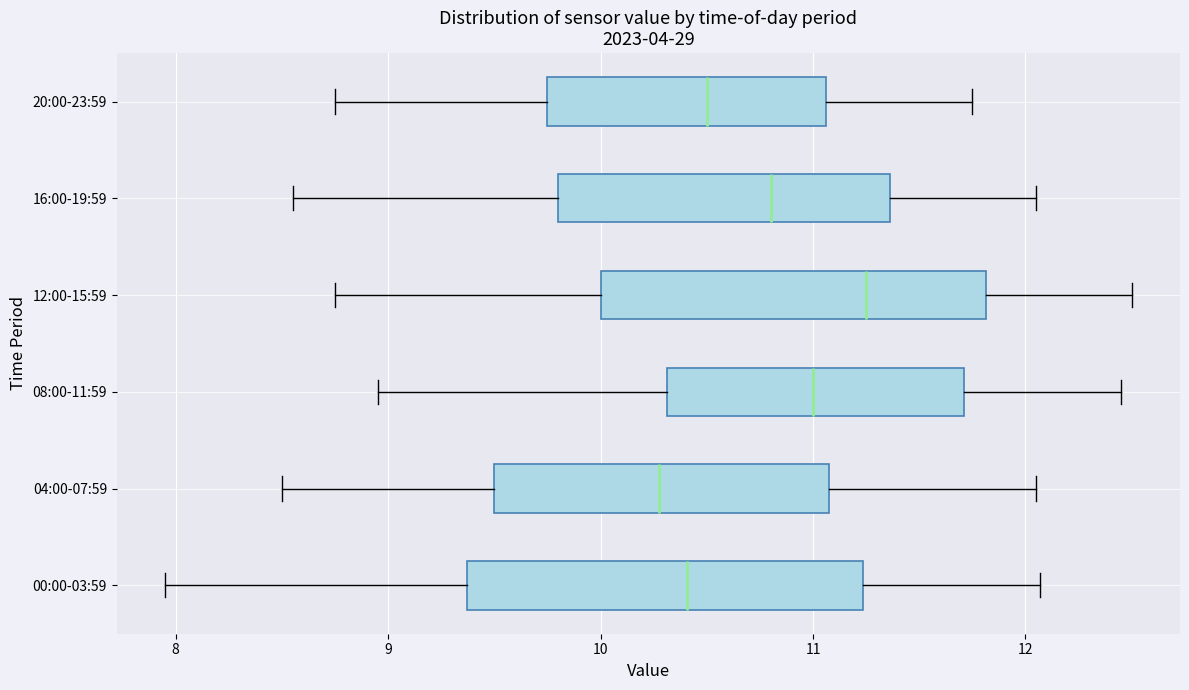

Reading bottom to top, transcribe this box plot: for each box, give where its median line is, the range the box spans, and where its two whiskers end, as read against the x-axis. The values are not printed on the chart, so give them approximately, as read against the axis.

00:00-03:59: median 10.4, box 9.4 to 11.2, whiskers 8.0 to 12.1
04:00-07:59: median 10.3, box 9.5 to 11.1, whiskers 8.5 to 12.1
08:00-11:59: median 11.0, box 10.3 to 11.7, whiskers 9.0 to 12.5
12:00-15:59: median 11.3, box 10.0 to 11.8, whiskers 8.8 to 12.5
16:00-19:59: median 10.8, box 9.8 to 11.4, whiskers 8.6 to 12.1
20:00-23:59: median 10.5, box 9.8 to 11.1, whiskers 8.8 to 11.8